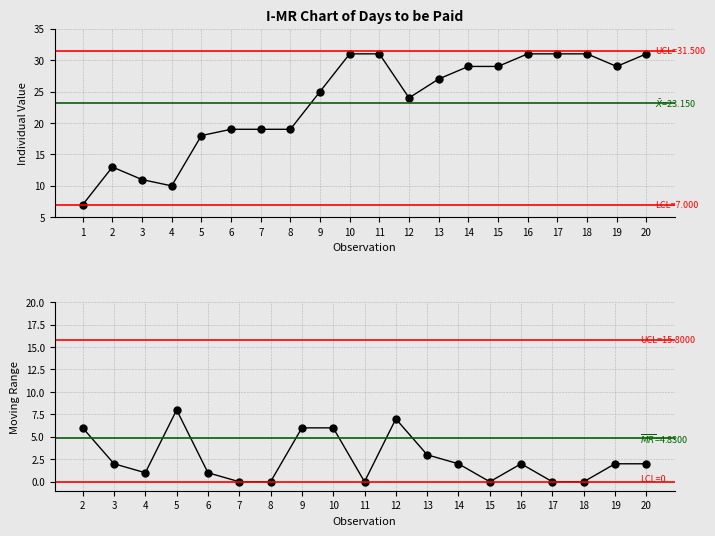

True or false: the data has more than 2 interior local peaks.

False